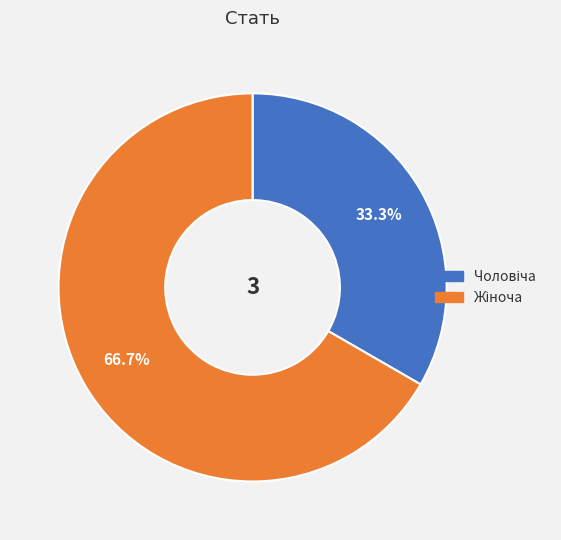

Does any single category account for the majority?

Yes